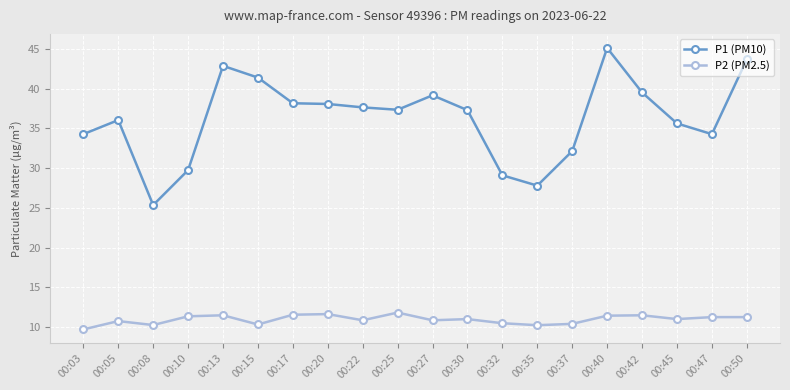

True or false: P1 (PM10) and P2 (PM2.5) cross at least once.

False